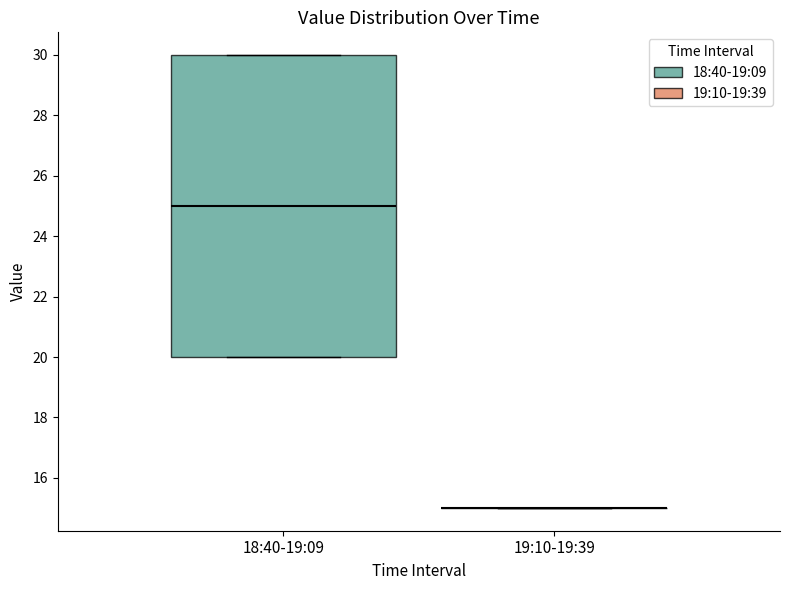

Where is the upper edge of the box for 18:40-19:09 on the y-axis? The values are not printed on the chart, so give them approximately, as read against the axis.

30